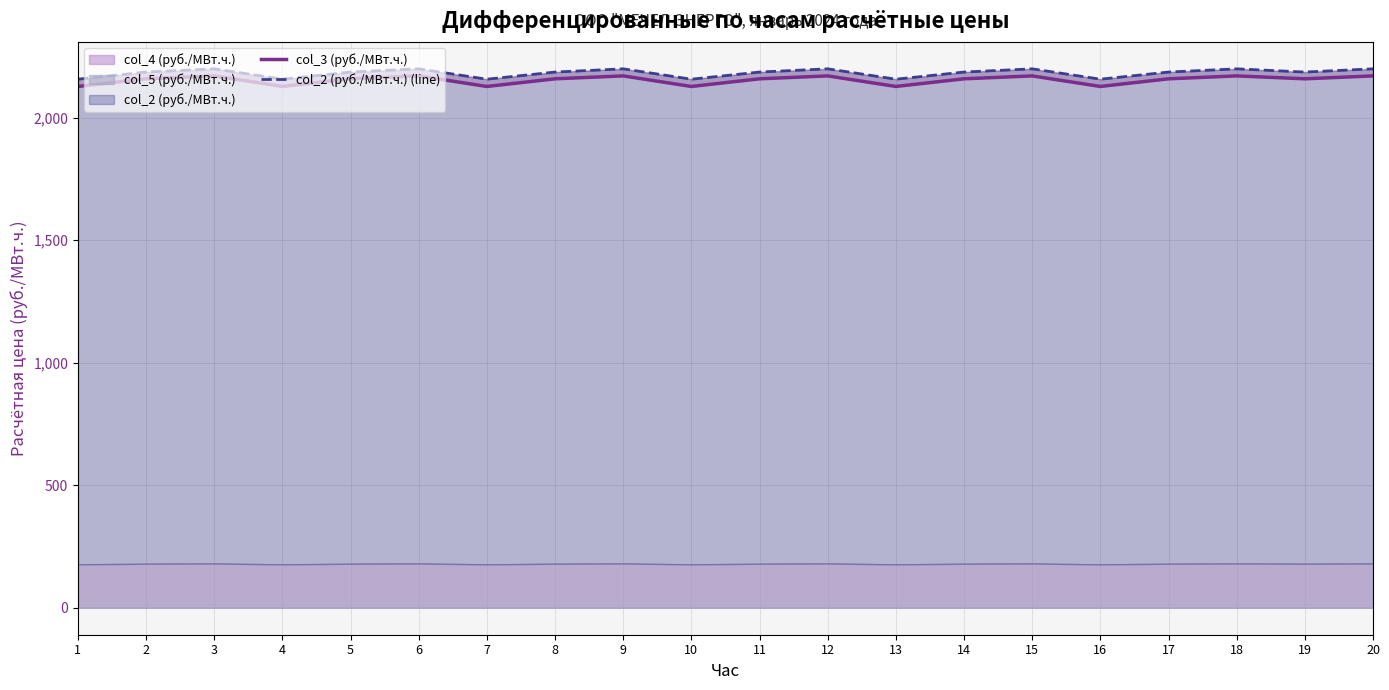

True or false: col_3 (руб./МВт.ч.) and col_2 (руб./МВт.ч.) (line) intersect in this chart.

False